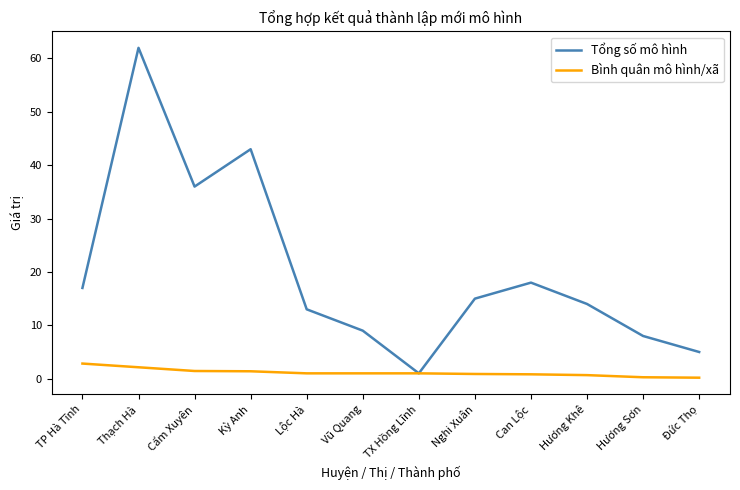

Rank the series by their average value, from lowest to highest.

Bình quân mô hình/xã, Tổng số mô hình